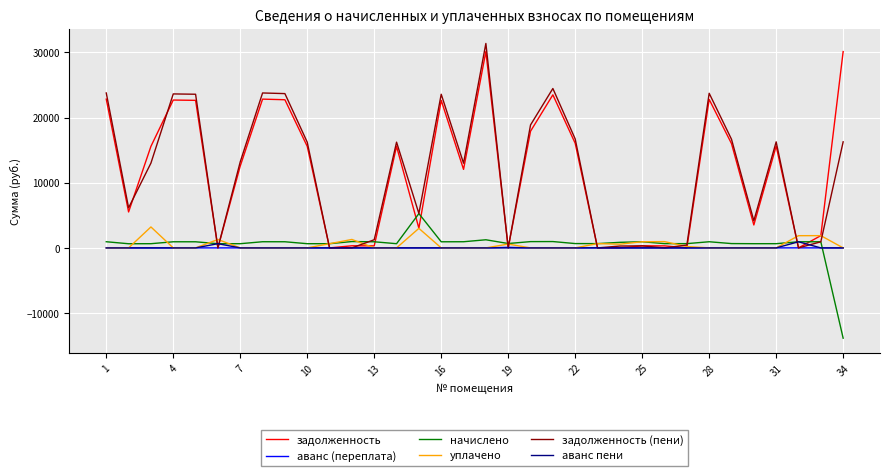

What is the average value of the начислено series?

514.7